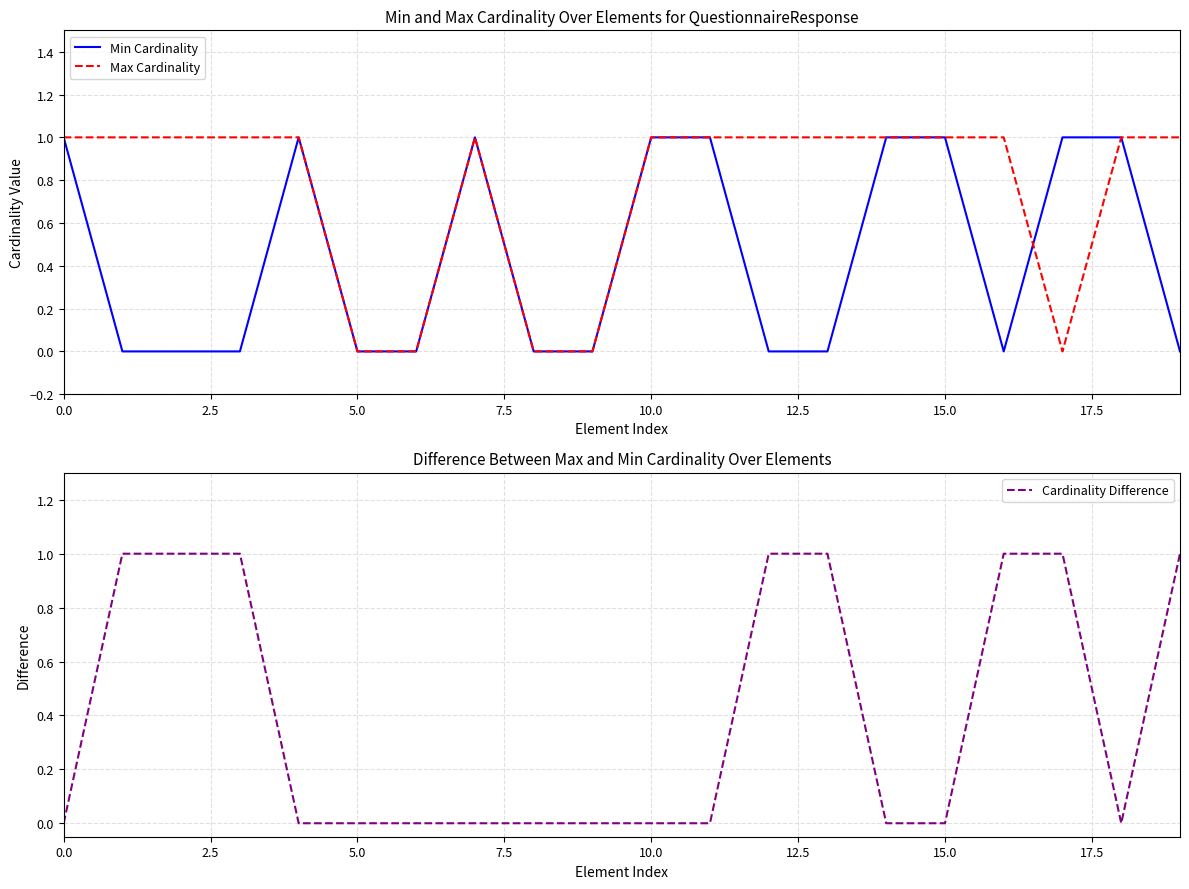

True or false: Min Cardinality has a value of 0 at 5.0.

True